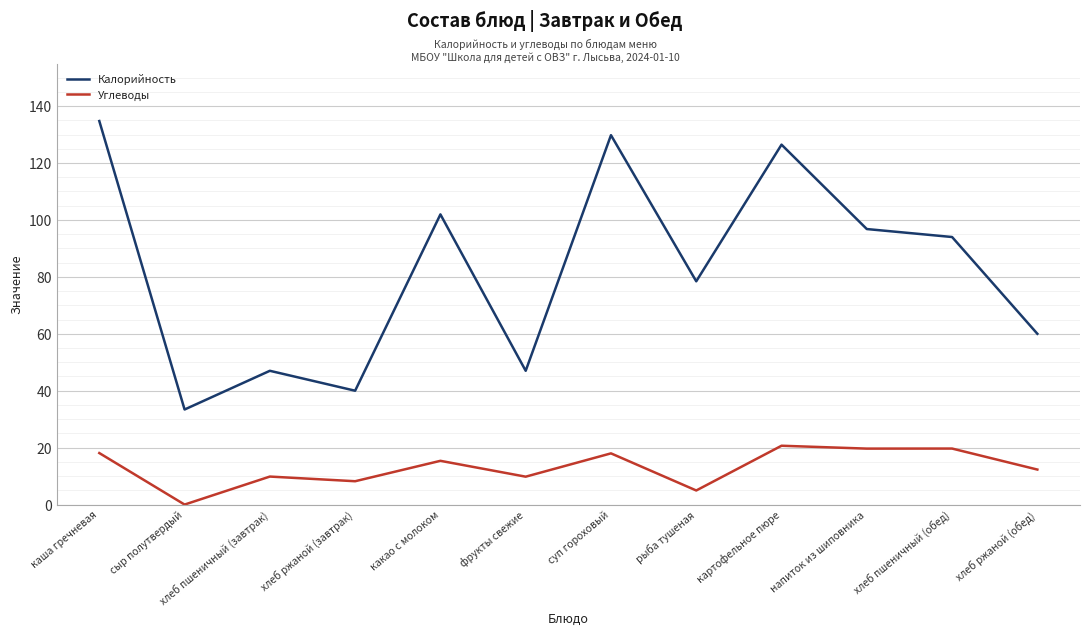

What is the sum of all Углеводы values?

156.6